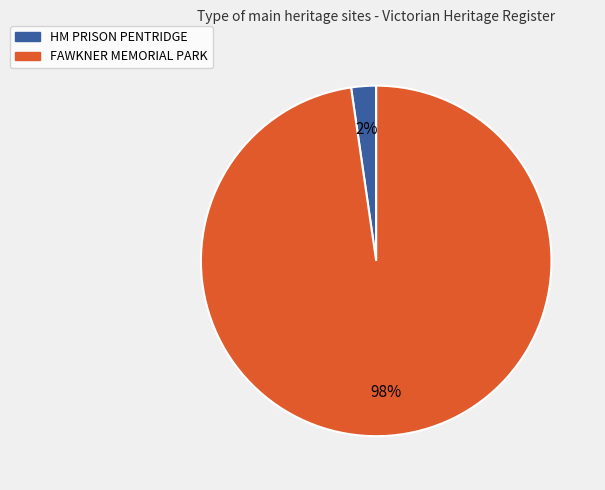

Rank the categories by value from highest to lowest.

FAWKNER MEMORIAL PARK, HM PRISON PENTRIDGE